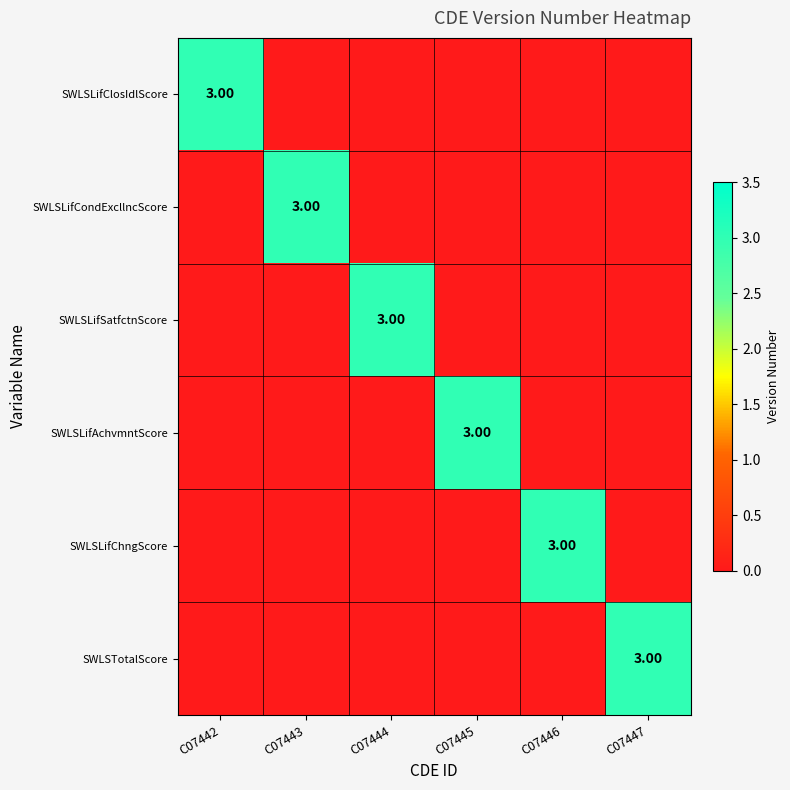

What is the difference between the maximum and second lowest values in the SWLSLifCondExcllncScore series?

3